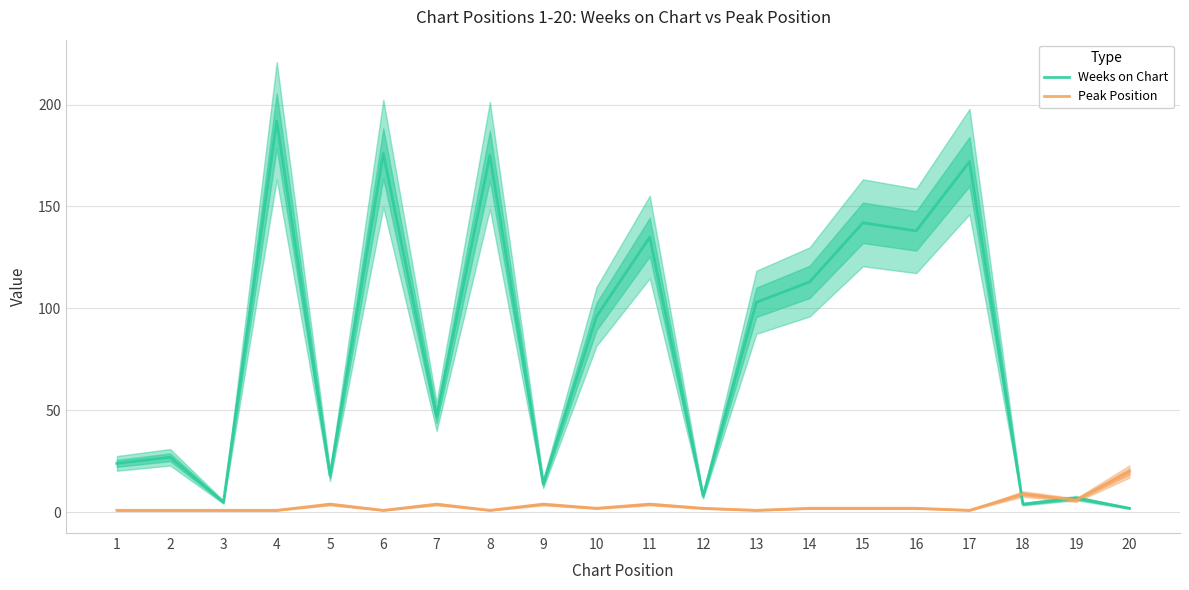

Is it true that Weeks on Chart equals 18 at 5?

True